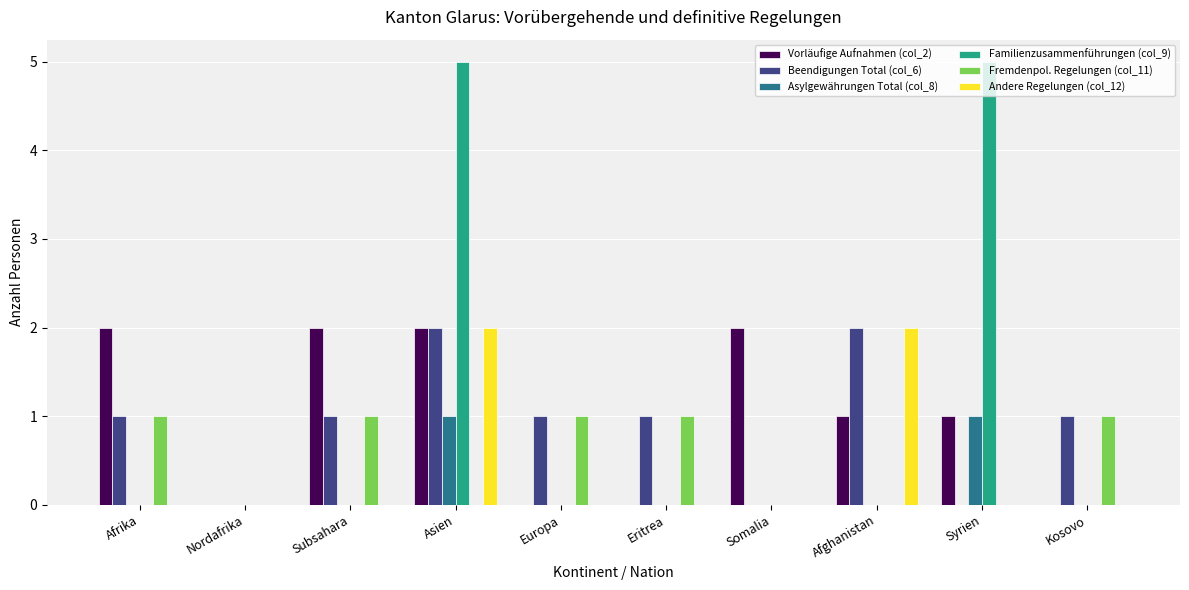

What is the greatest value displayed?

5